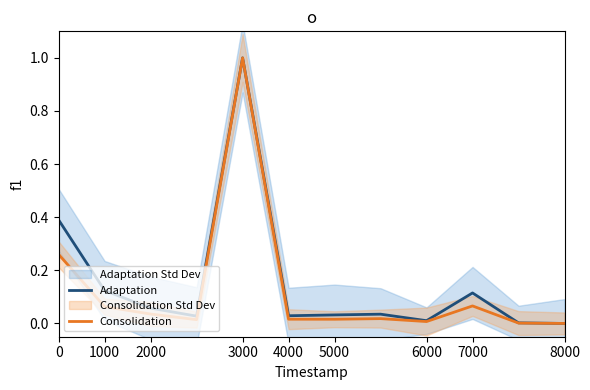

True or false: Adaptation has a value of 0.1 at 1000.

True